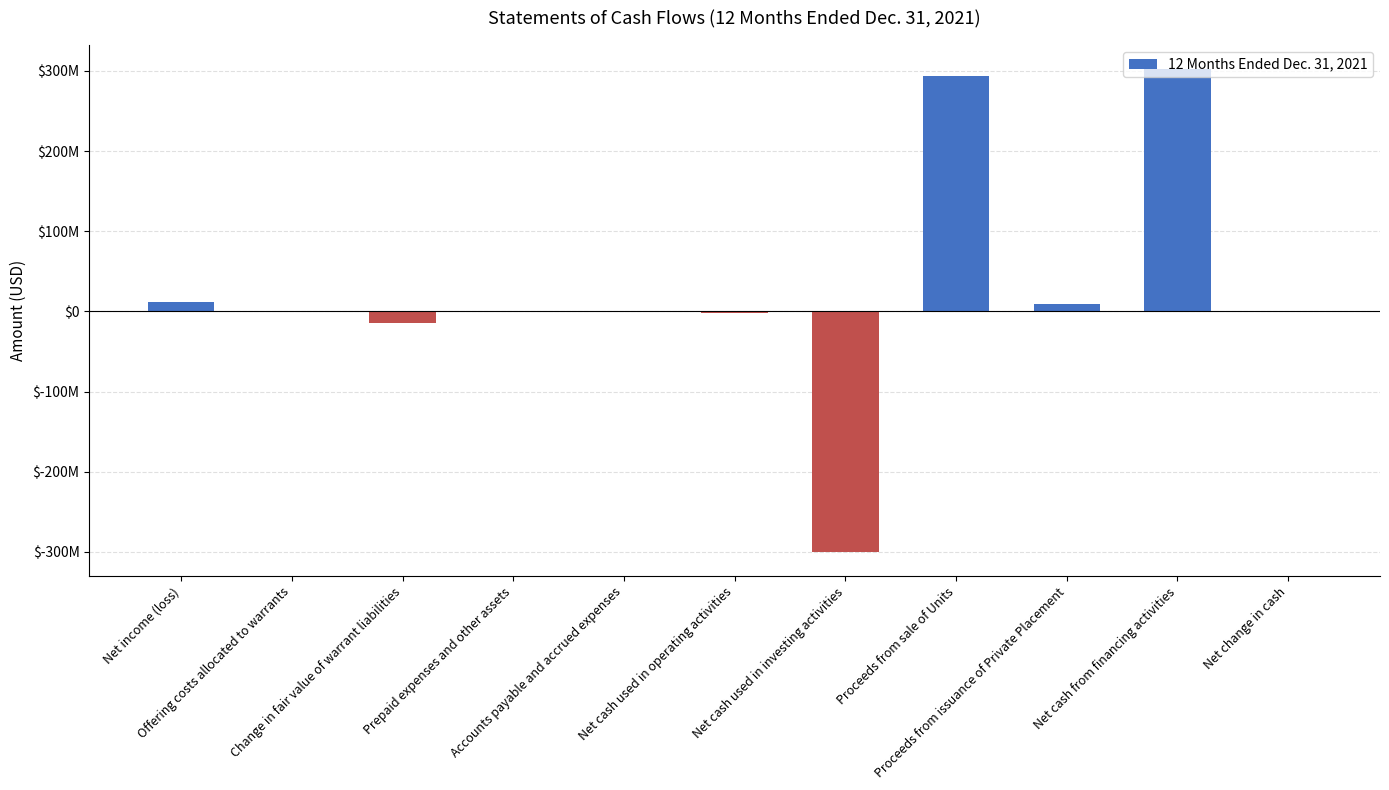

Reading left to right, list all the values displayed in this chart.

Net income (loss)=11607395	Offering costs allocated to warrants=989589	Change in fair value of warrant liabilities=-14374150	Prepaid expenses and other assets=-864177	Accounts payable and accrued expenses=507309	Net cash used in operating activities=-2170645	Net cash used in investing activities=-300000000	Proceeds from sale of Units=294000000	Proceeds from issuance of Private Placement=8872000	Net cash from financing activities=302177826	Net change in cash=7181